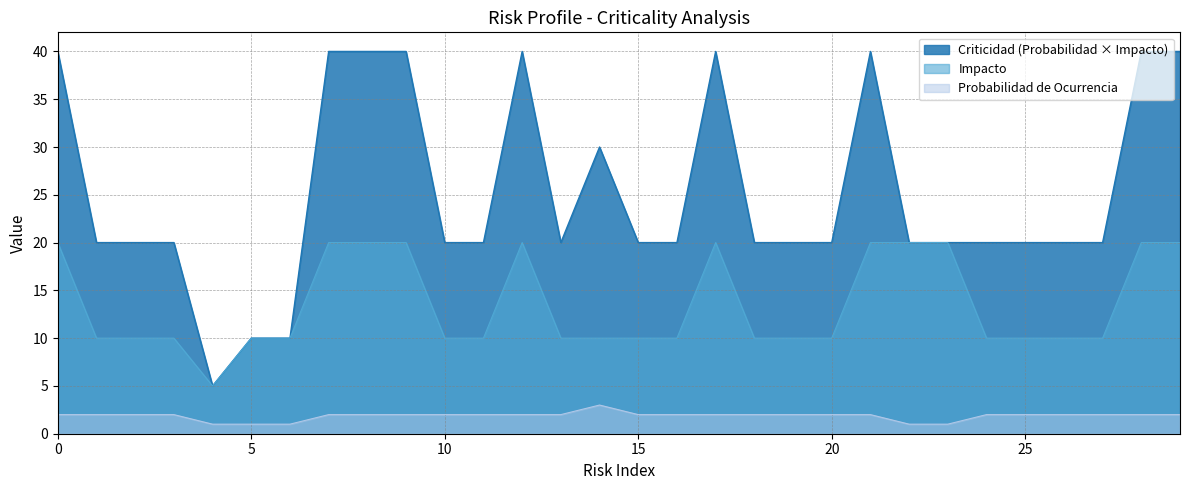

Does the chart display data point markers on the line(s)?

No